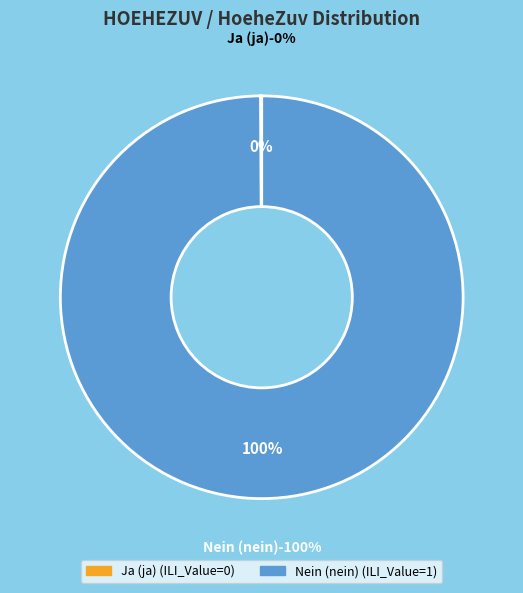

What is the total percentage of 1 and 0?

100.0%